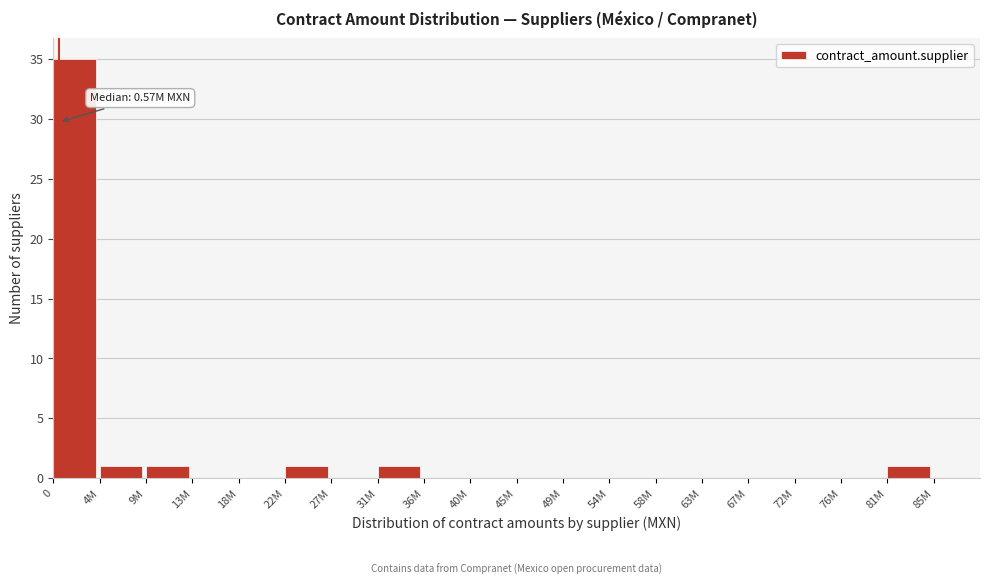

Reading left to right, extract all data points from this chart.

0=35	4M=1	9M=1	13M=0	18M=0	22M=1	27M=0	31M=1	36M=0	40M=0	45M=0	49M=0	54M=0	58M=0	63M=0	67M=0	72M=0	76M=0	81M=1	85M=0